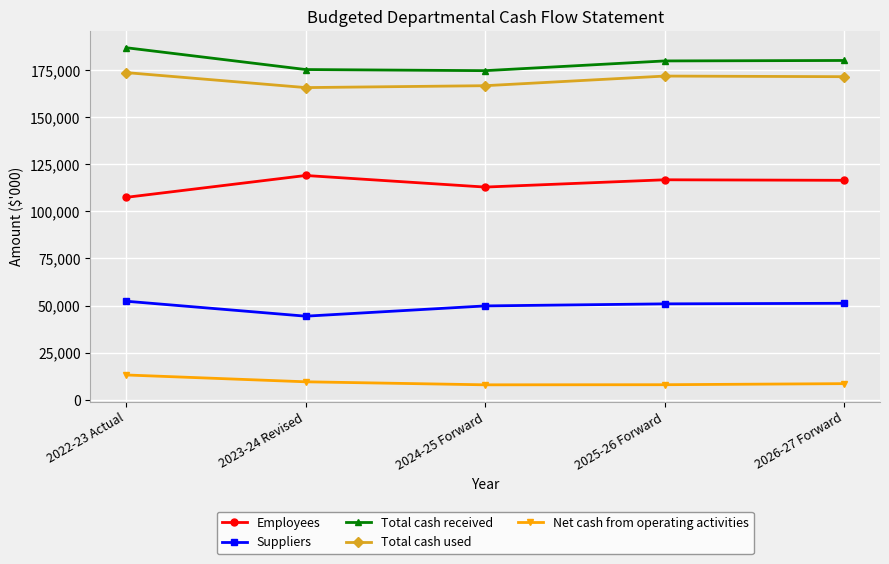

What is the difference between the highest and lowest values at 2025-26 Forward?

171765